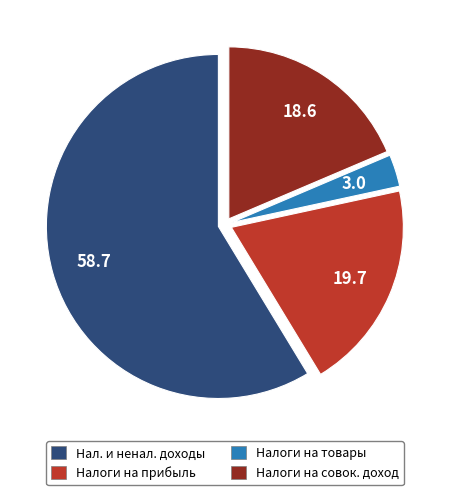

Does Налоги на совок. доход account for over 50% of the chart?

No